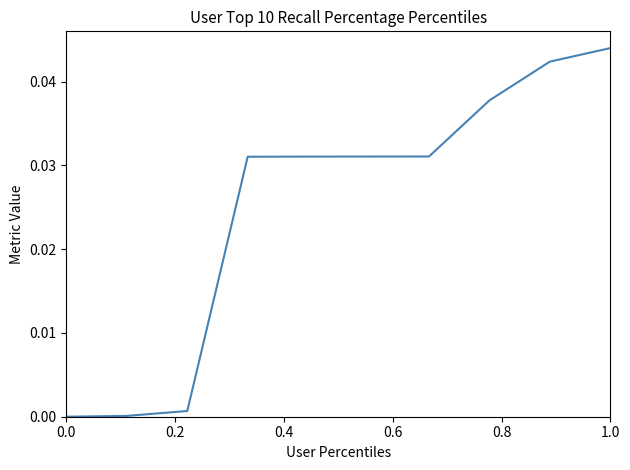

True or false: there are more than 0 points higher than both neighbors.

False